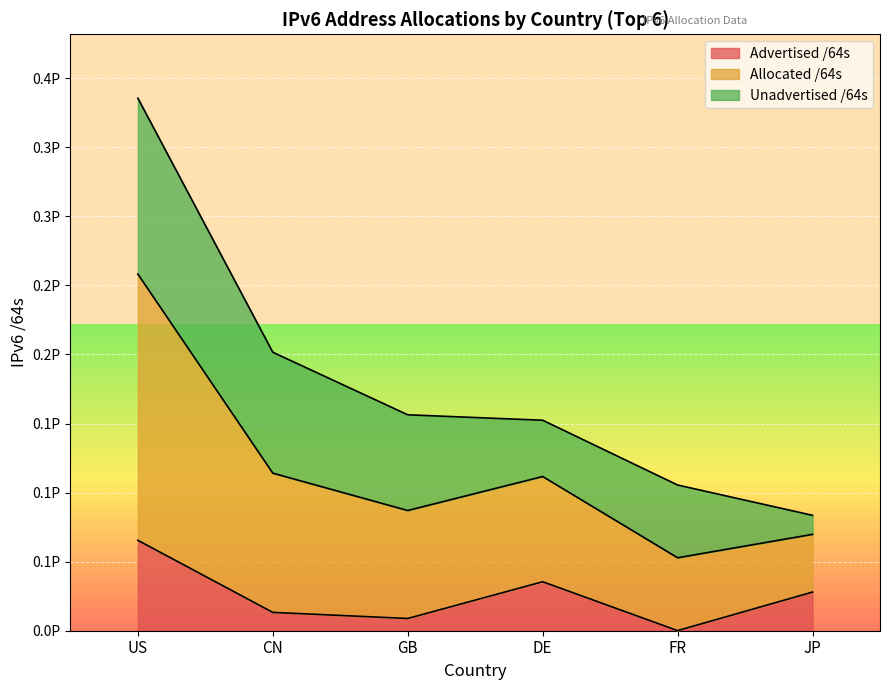

Does the chart display data point markers on the line(s)?

No